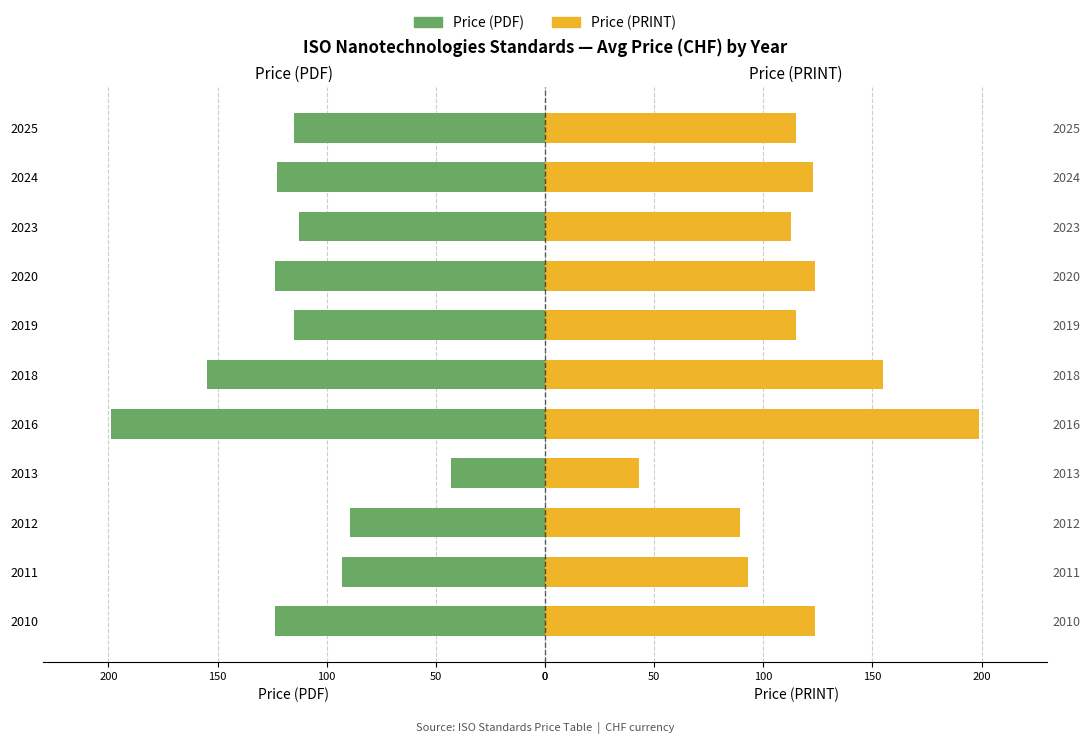

Does the chart contain any negative values?

Yes